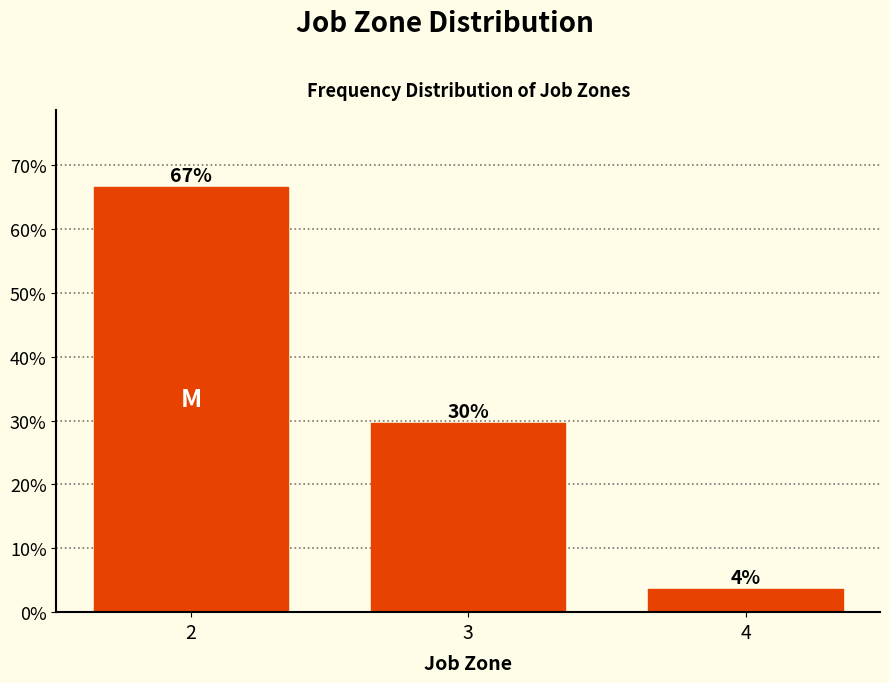

How many bars are there in total?

3